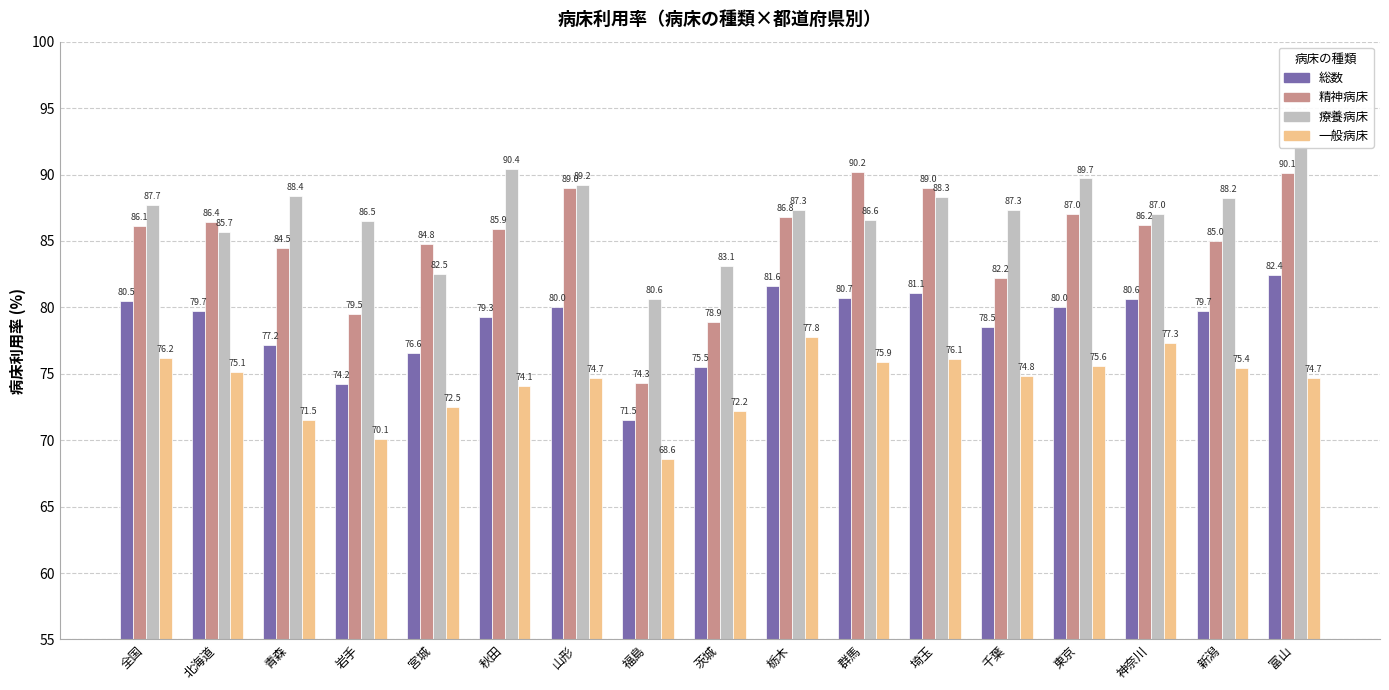

Where does the 療養病床 series first go above 87?

全国